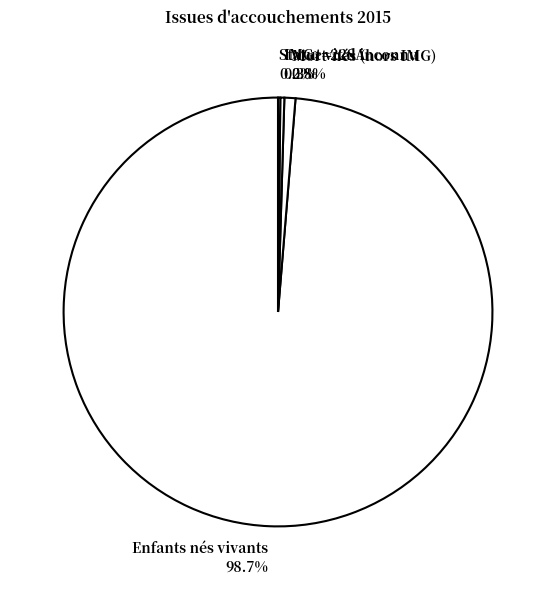

Between IMG>=22SA 0.3% and Enfants nés vivants 98.7%, which is larger?

Enfants nés vivants 98.7%